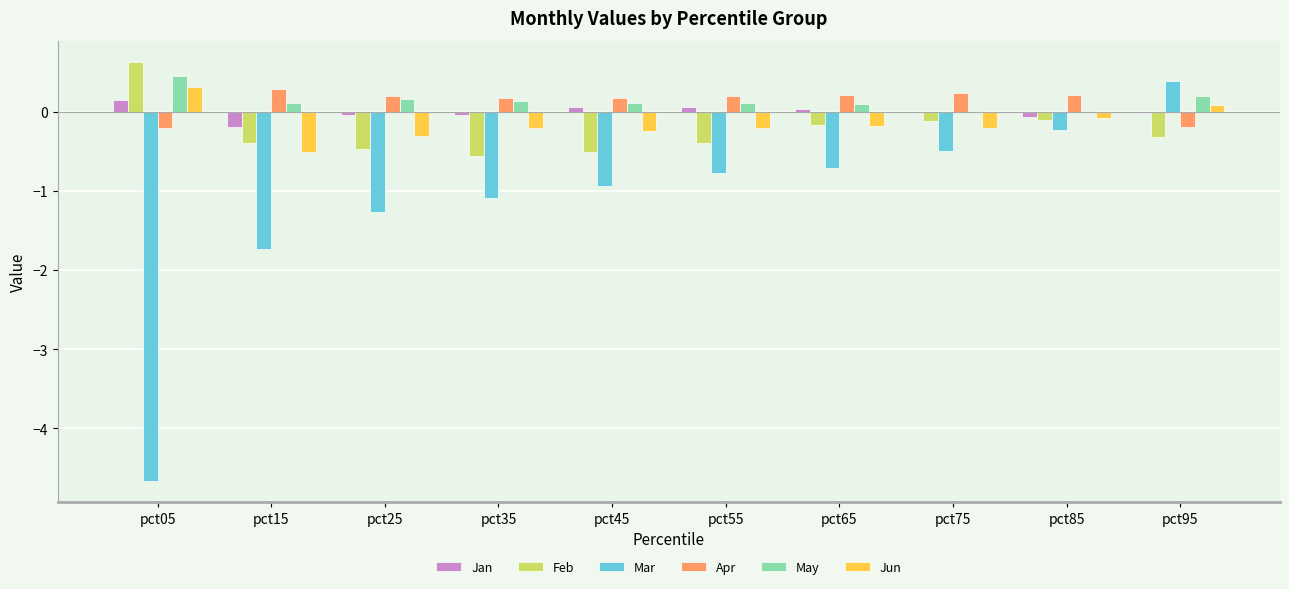

Are the bars grouped side by side (vs. stacked)?

Yes